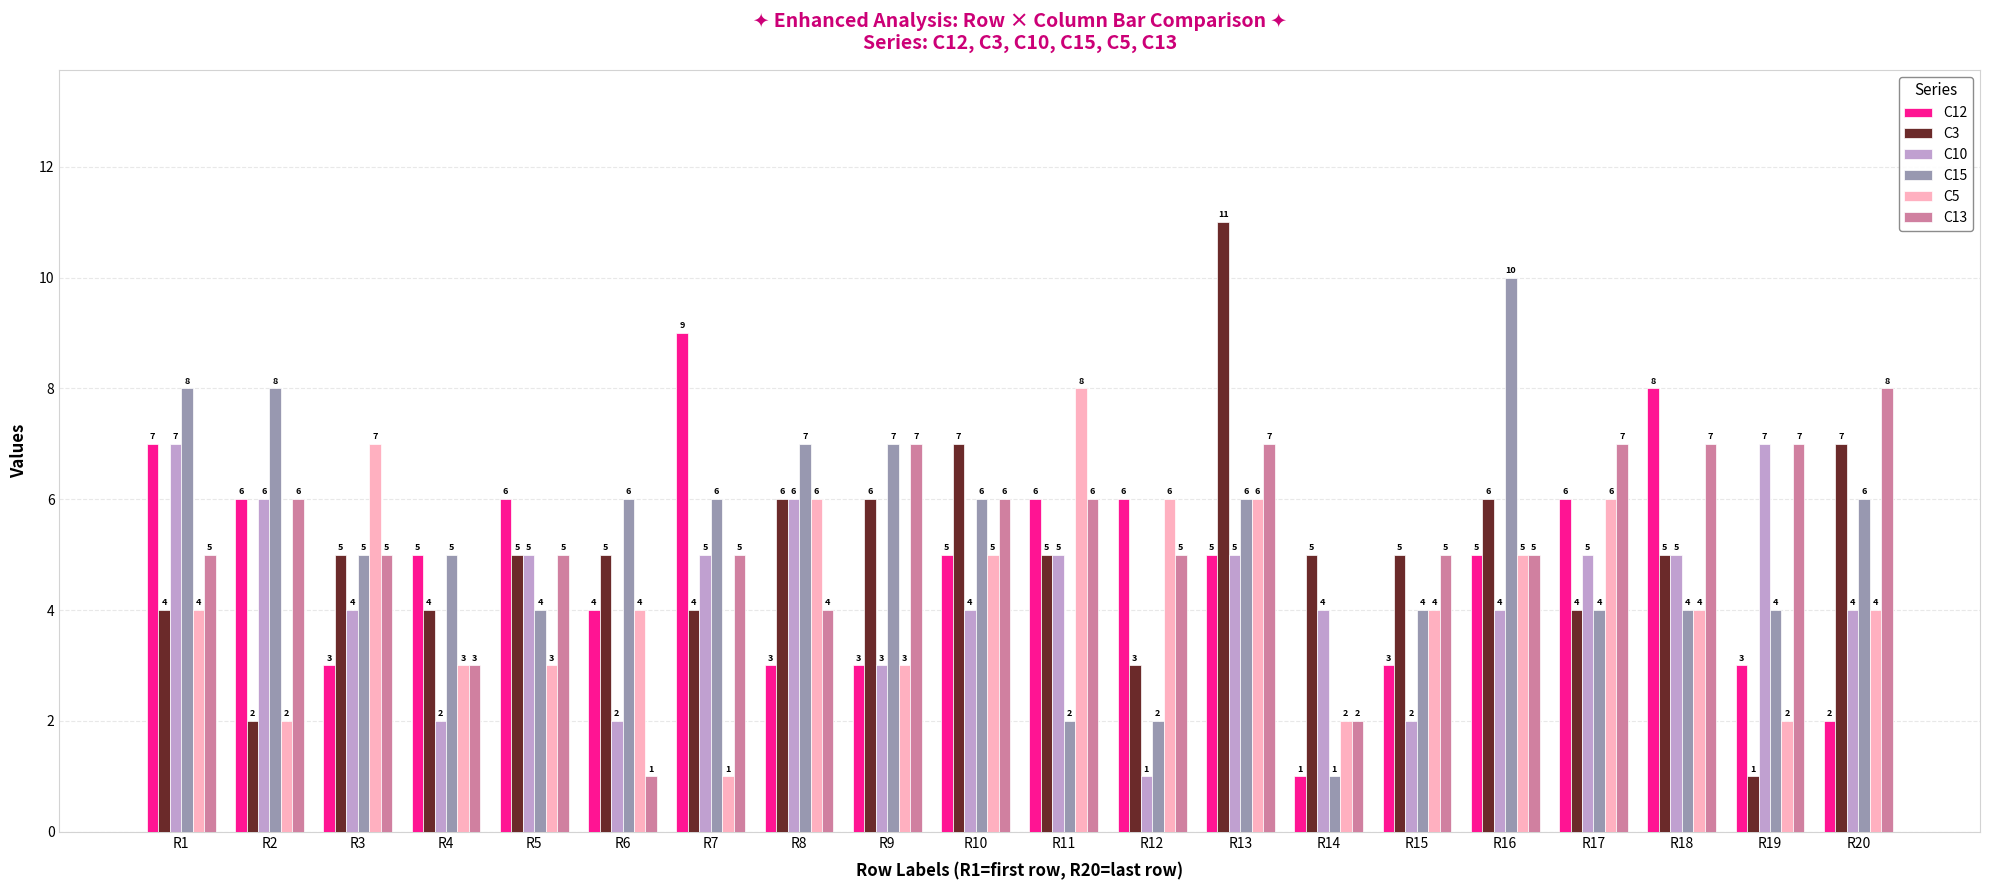

What are all the series names shown in the legend?

C12, C3, C10, C15, C5, C13